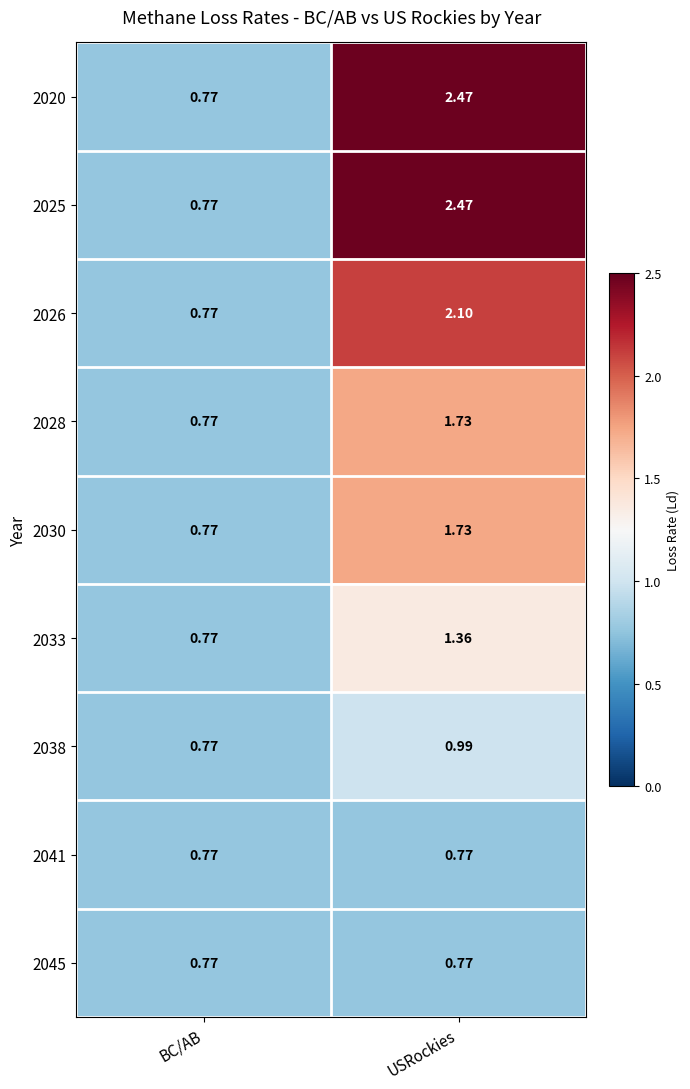

List the labels in order of 2020 value, smallest first.

BC/AB, USRockies